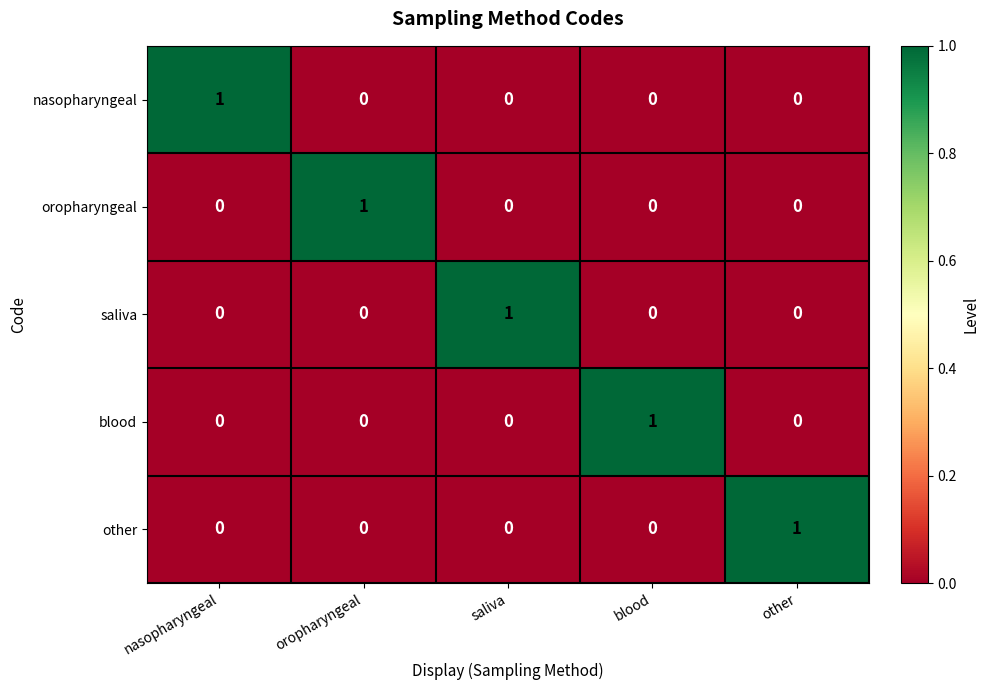

How many values in blood are above zero?

1